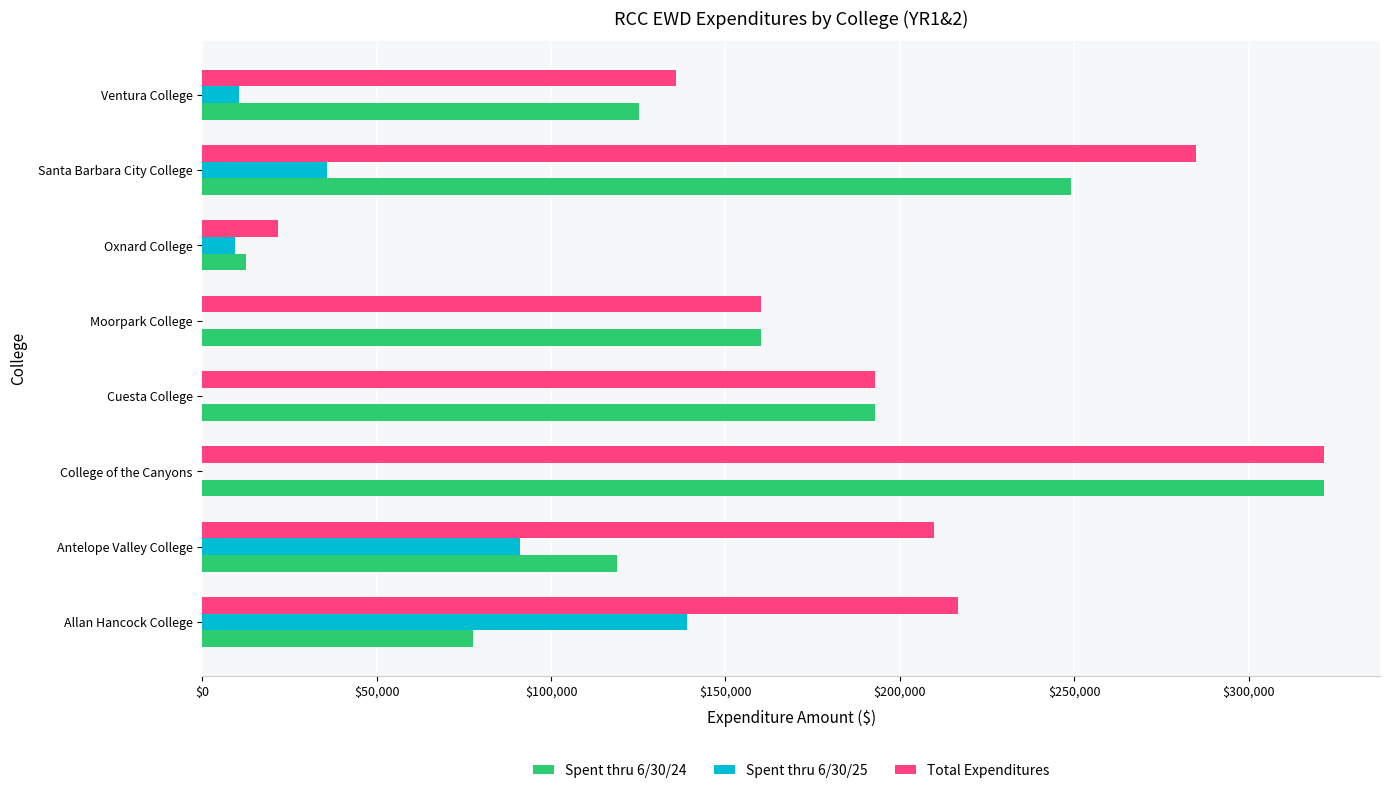

What is the sum of the Total Expenditures values at College of the Canyons and Moorpark College?

481954